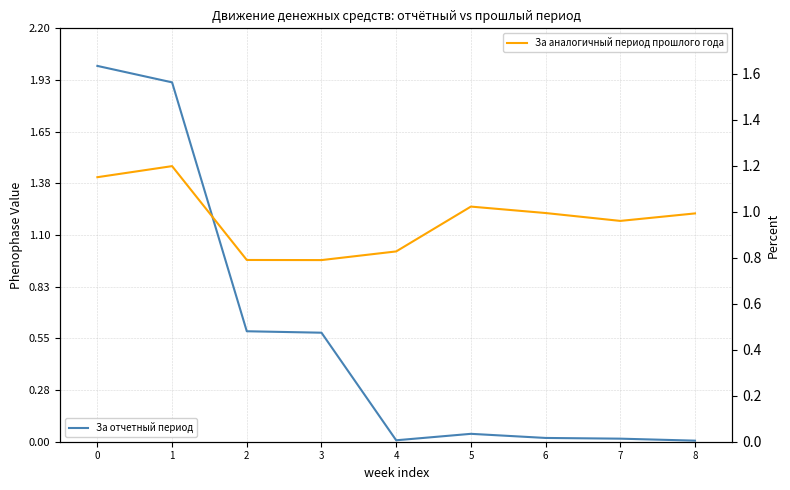

The value of За аналогичный период прошлого года at 8 is 1.6. True or false?

False